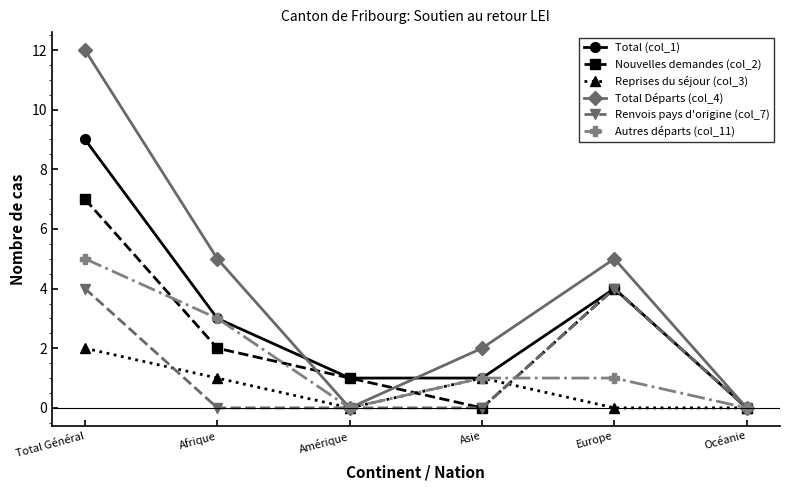

List the series in order of their peak value, highest first.

Total Départs (col_4), Total (col_1), Nouvelles demandes (col_2), Autres départs (col_11), Renvois pays d'origine (col_7), Reprises du séjour (col_3)